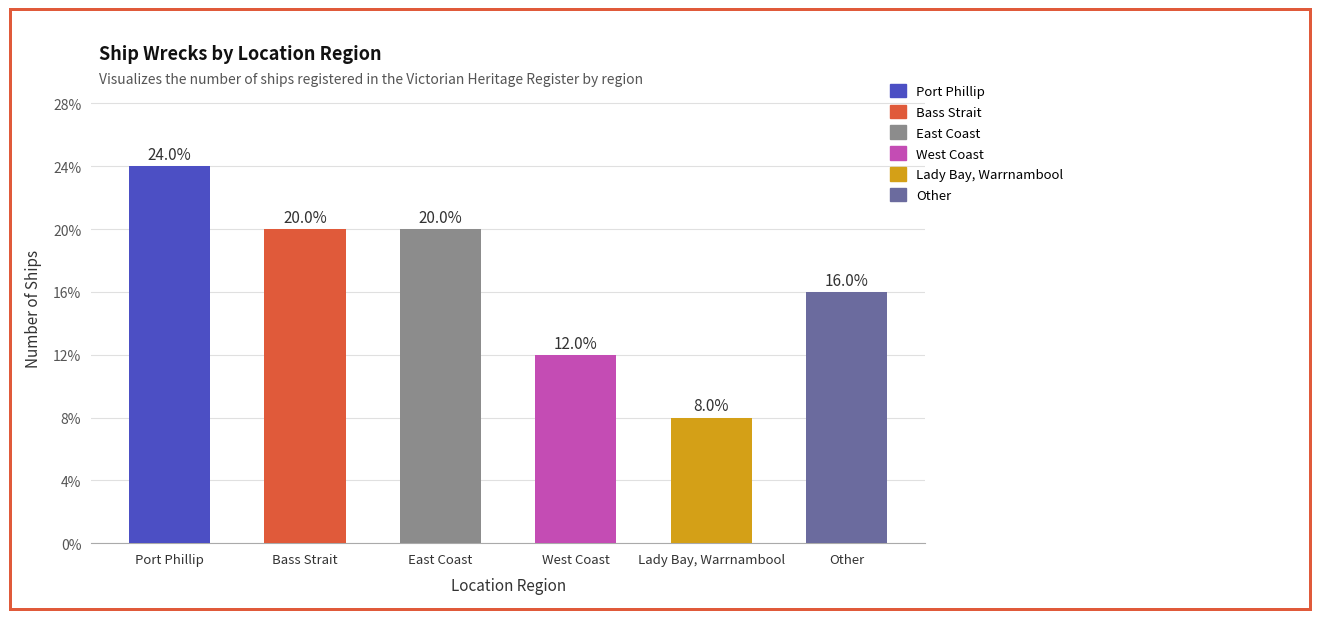

Does the chart contain any negative values?

No